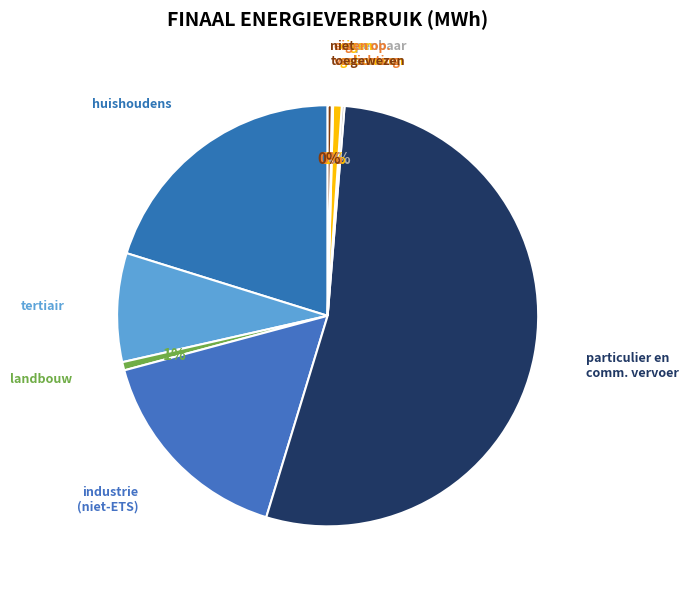

Which category accounts for the majority?

particulier en commercieel vervoer